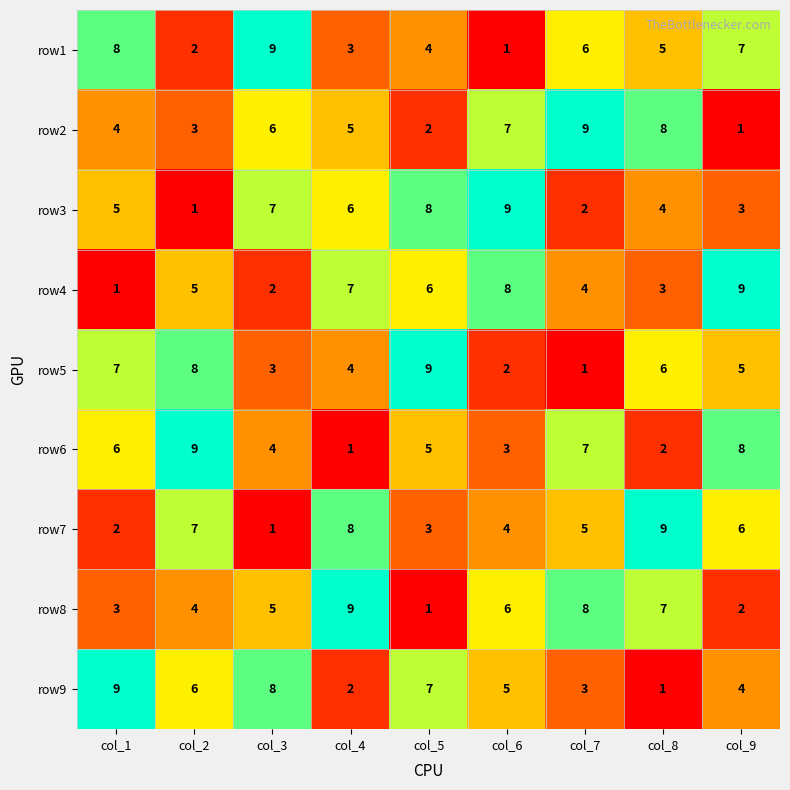

True or false: row8 has a value of 7 at col_8.

True